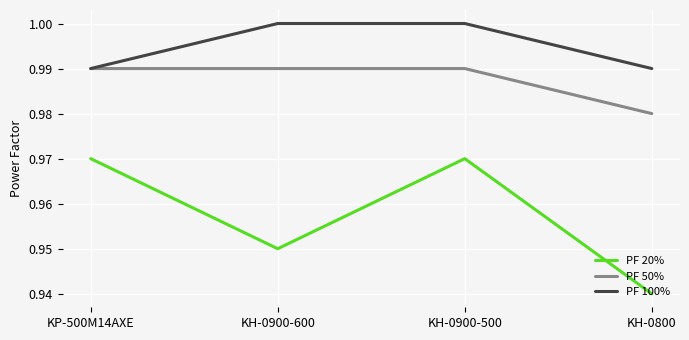

Which series has the widest spread of values?

PF 20%